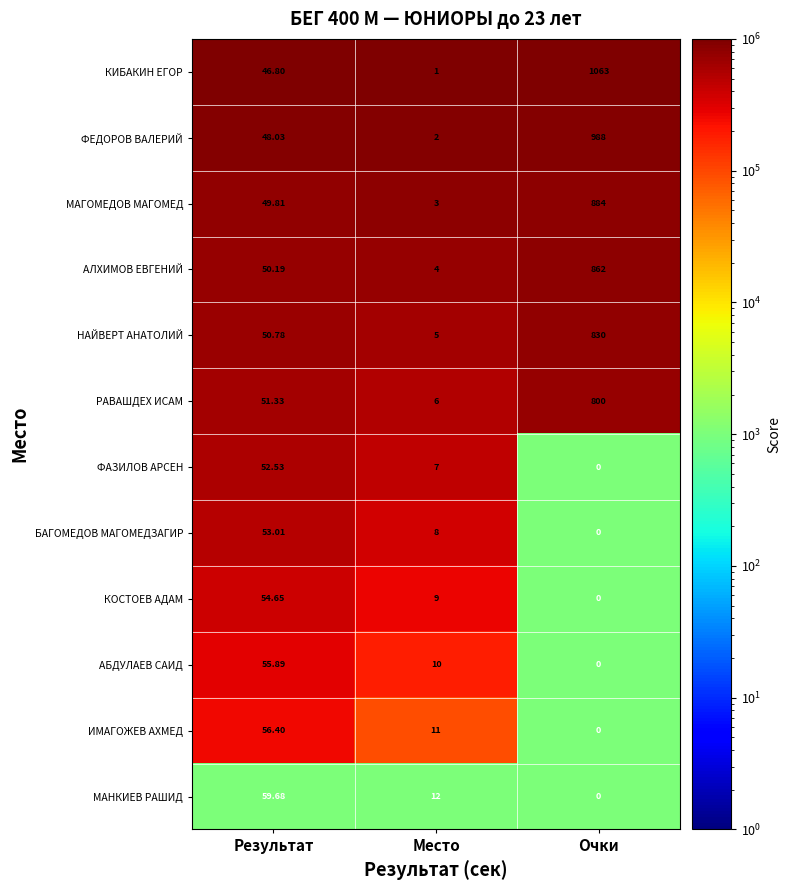

At which category is the sum across all series the highest?

Очки